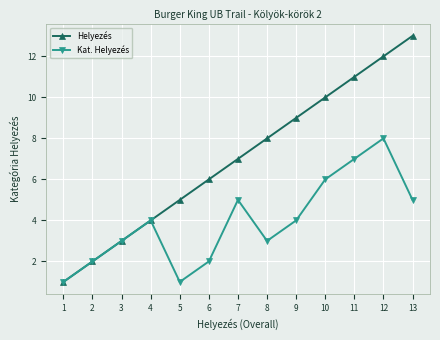

Which category has the lowest value in the Helyezés series?

1